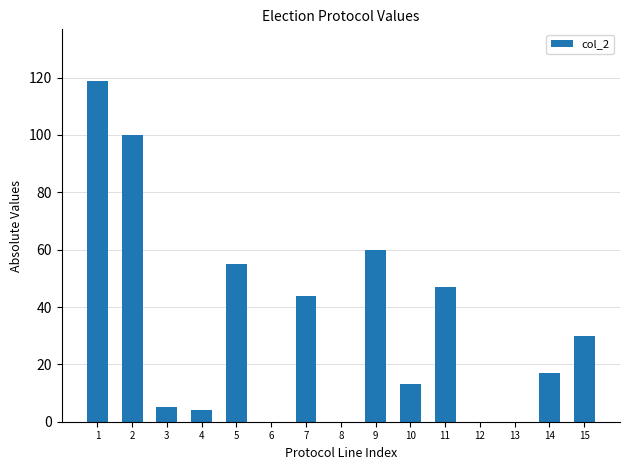

Reading left to right, list all the values displayed in this chart.

1=119	2=100	3=5	4=4	5=55	6=0	7=44	8=0	9=60	10=13	11=47	12=0	13=0	14=17	15=30